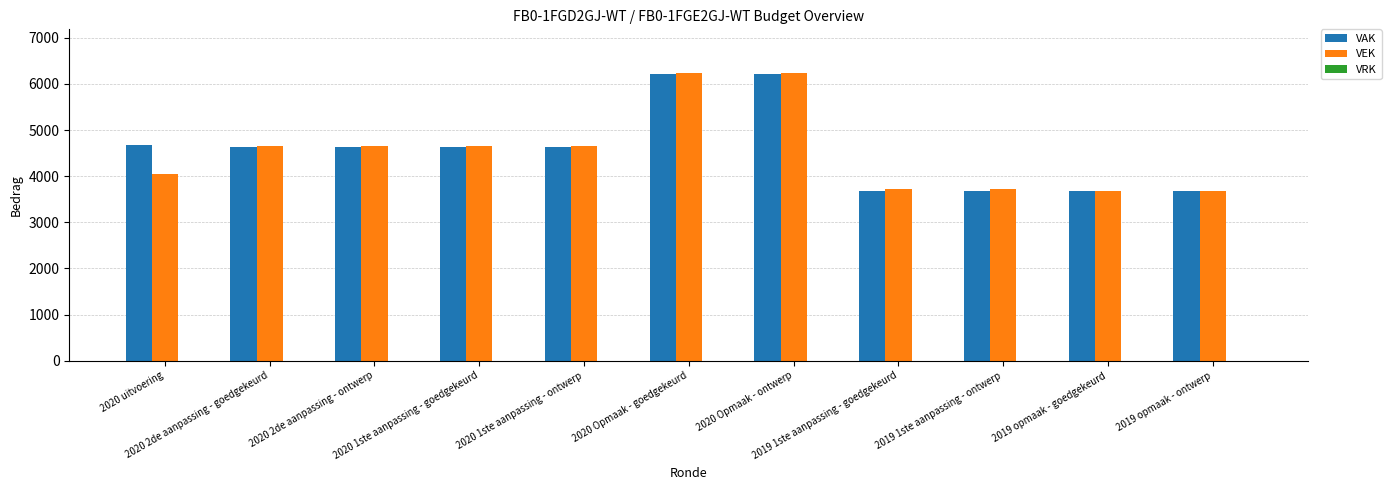

What is the difference between the maximum and minimum values in the VAK series?

2551